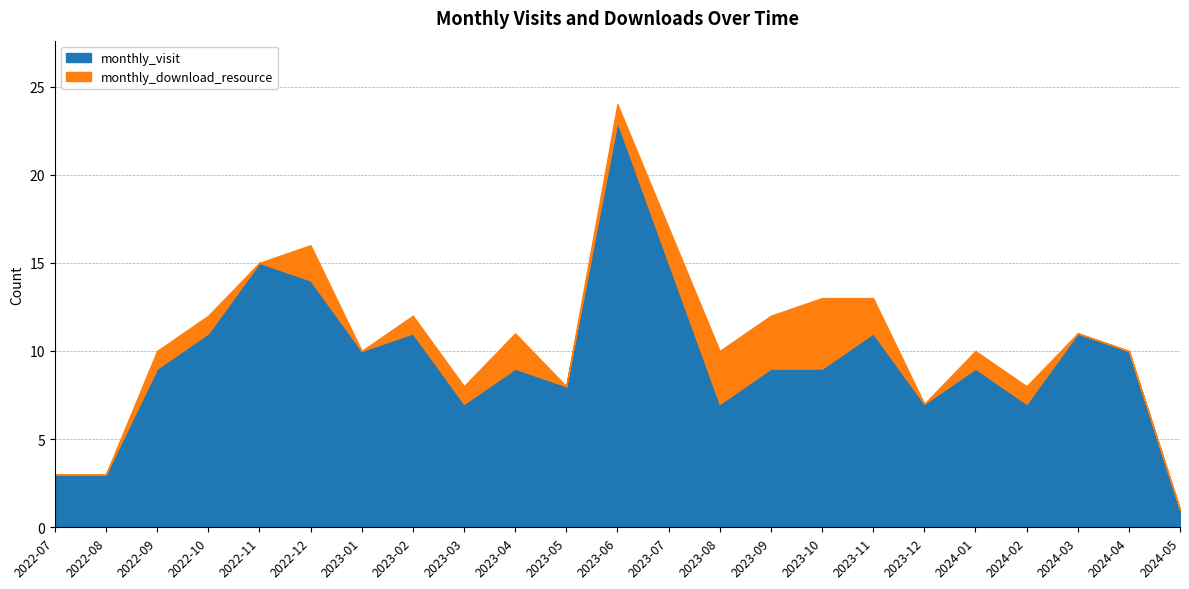

True or false: monthly_visit and monthly_download_resource cross at least once.

False